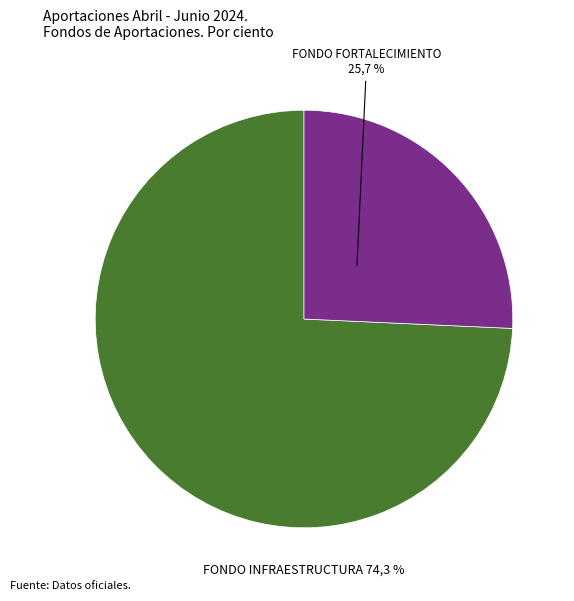

What percentage is the FONDO DE APORTACIONES PARA EL FORTALECIMIENTO slice, to the nearest percent?

26%